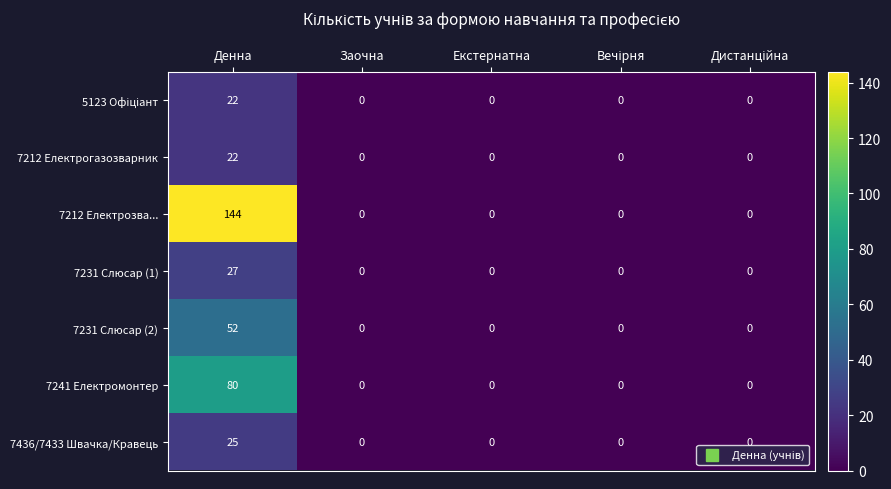

What is the greatest value displayed?

144